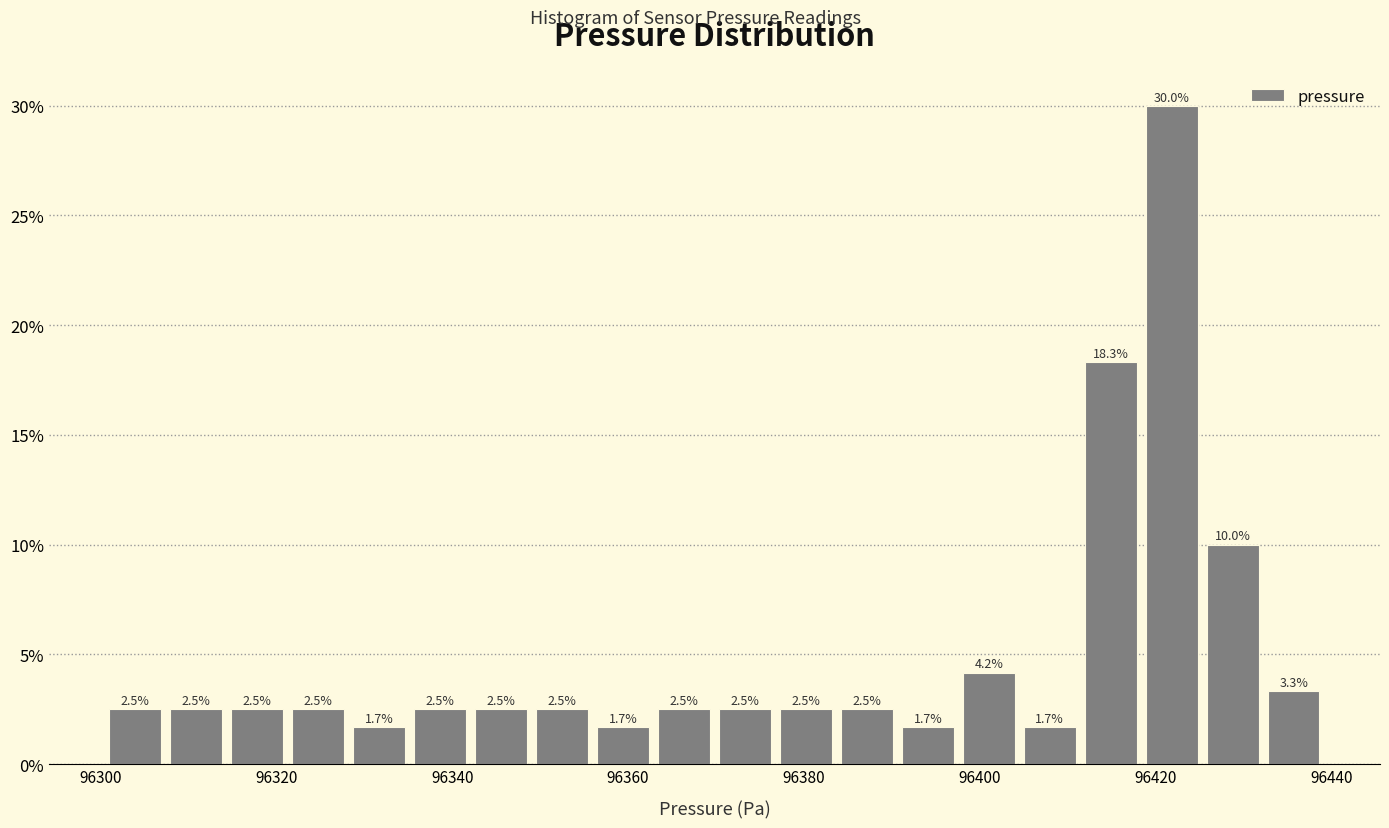

Around what value on the x-axis is the tallest bar? Give the approximate position of its centre, as read against the axis.

96422